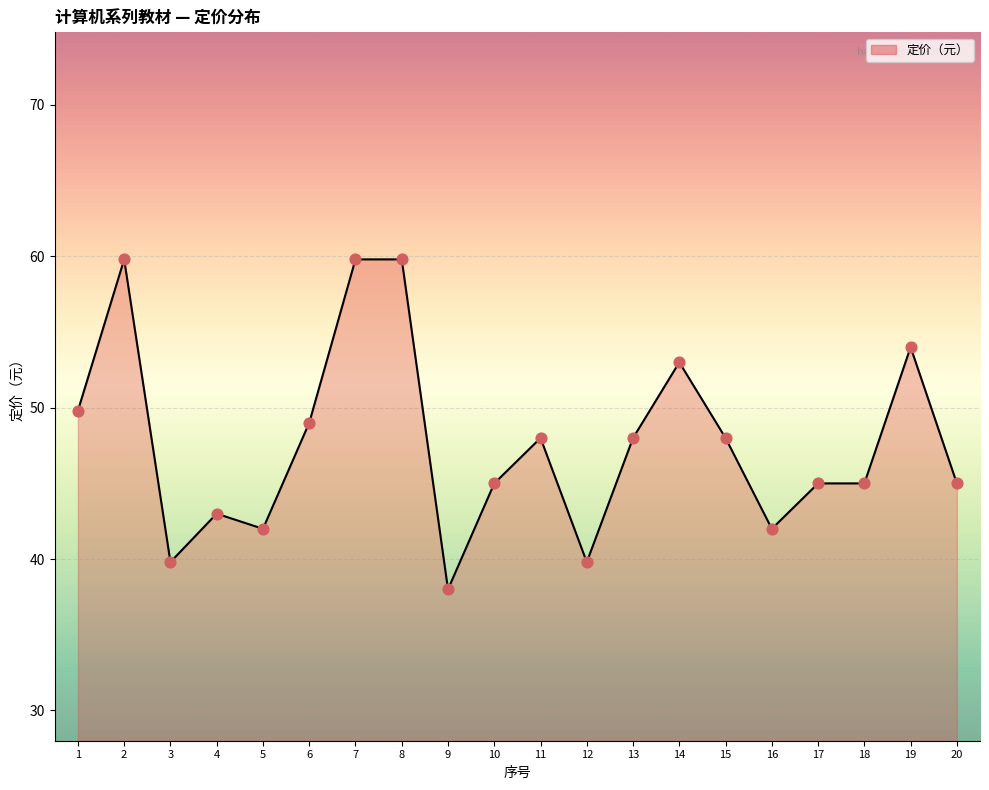

What is the ratio of the value at 2 to the value at 9?

1.6